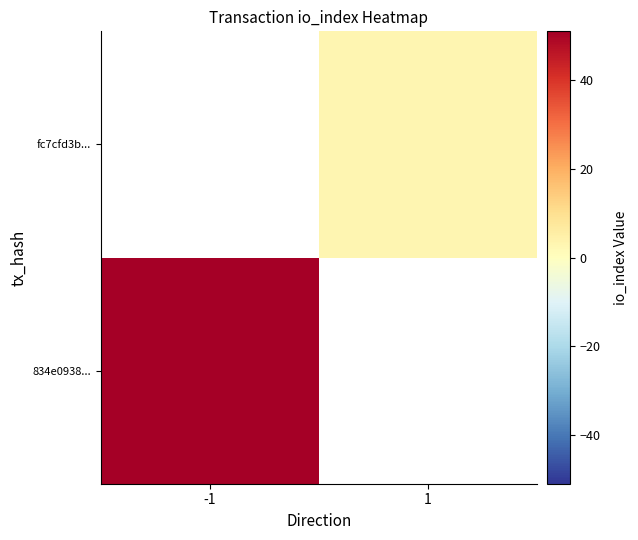

List the series in order of their overall mean, lowest first.

834e0938..., fc7cfd3b...